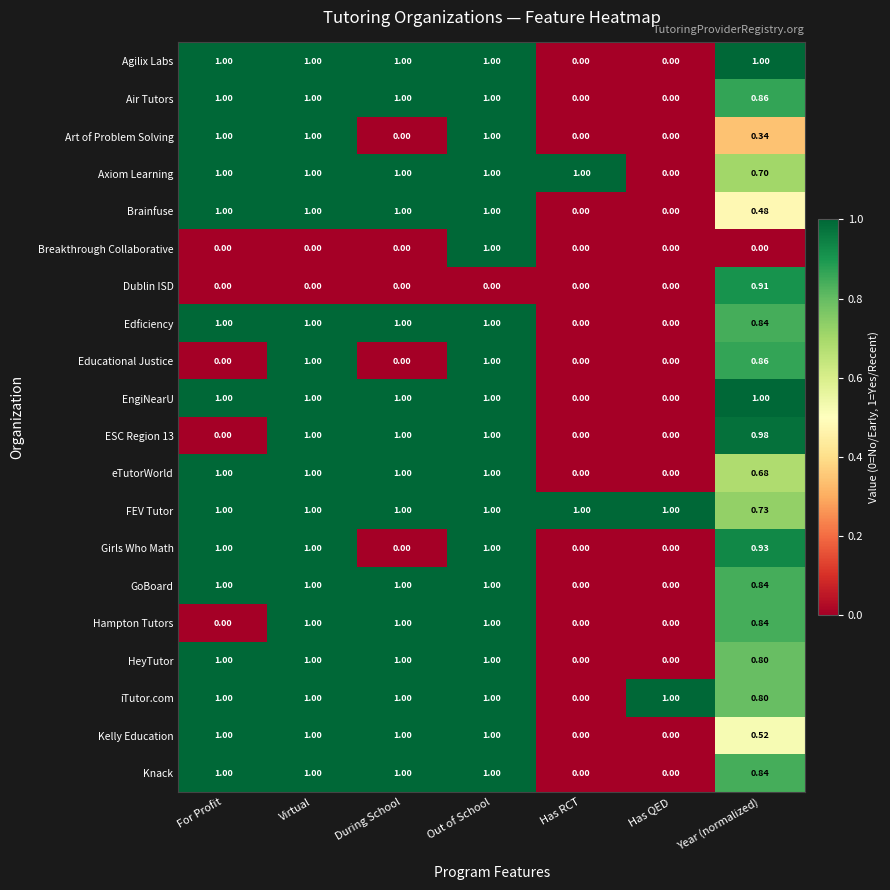

At which category is the sum across all series the highest?

Out of School